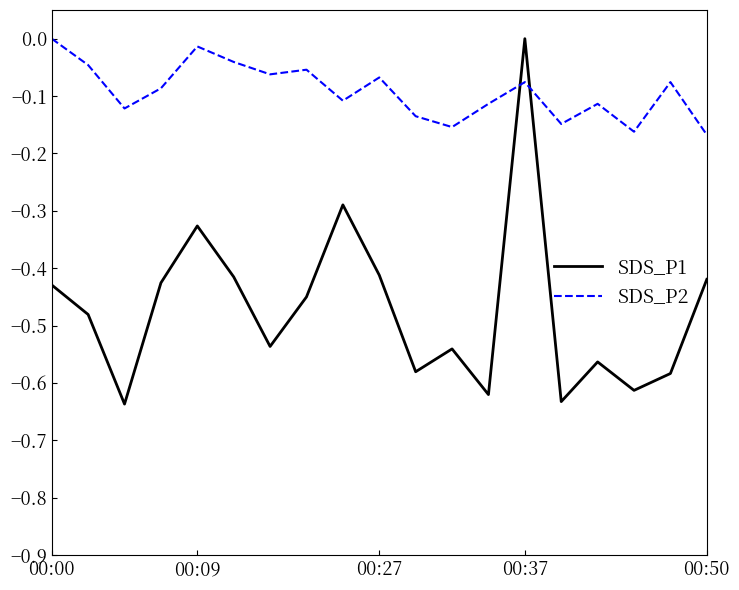

True or false: SDS_P2 and SDS_P1 intersect in this chart.

True